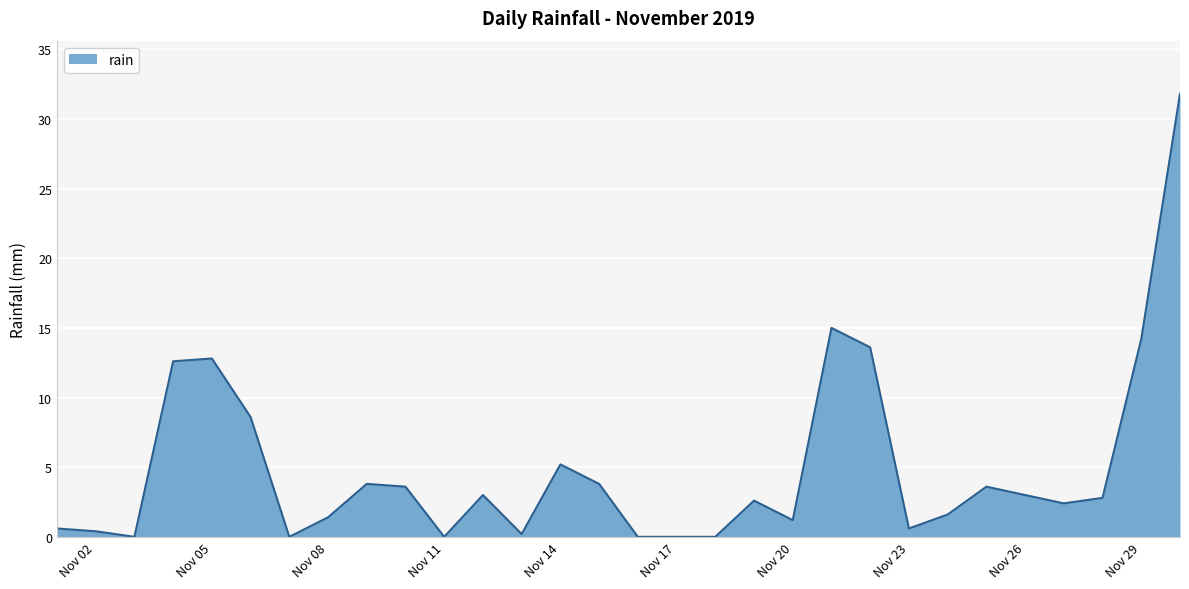

What is the maximum value shown in the chart?

31.8